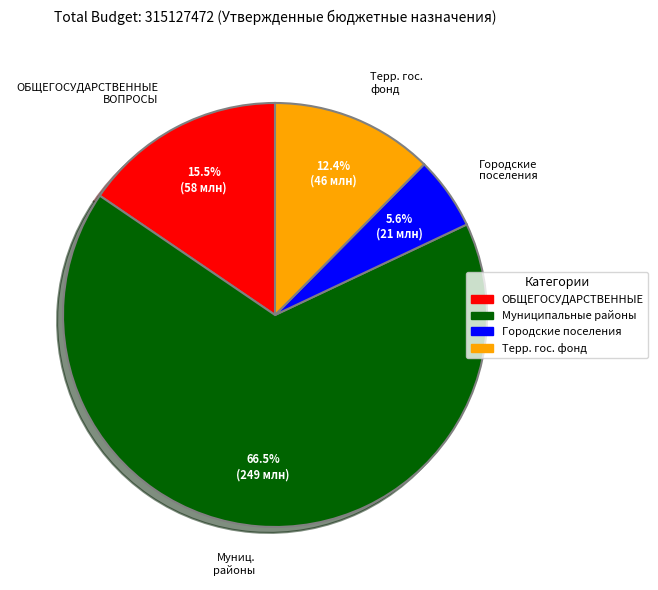

Does any single category account for the majority?

Yes